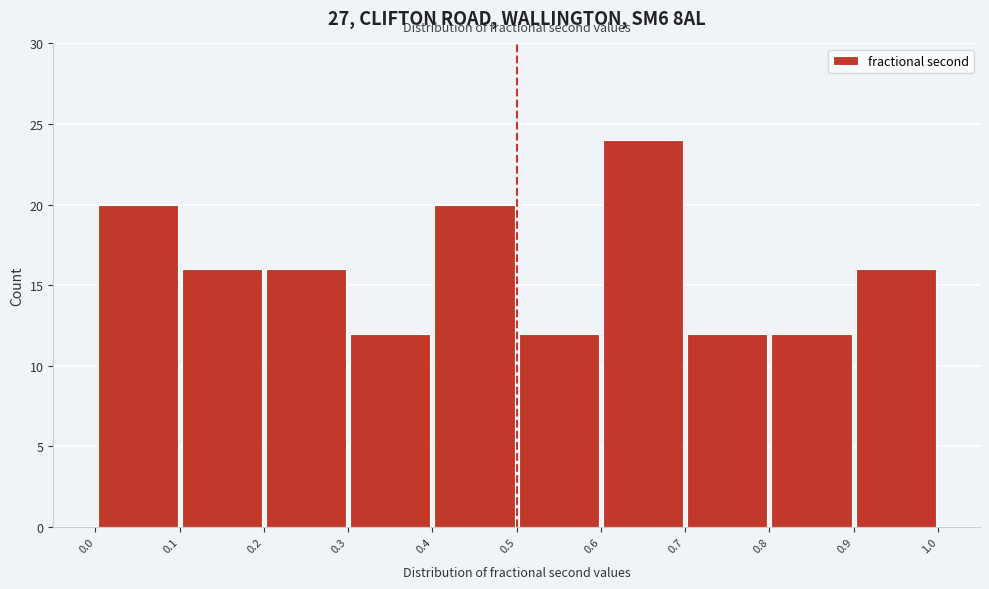

What is the height of the bar covering 0.2 to 0.3 on the x-axis? The values are not printed on the chart, so give them approximately, as read against the axis.

16